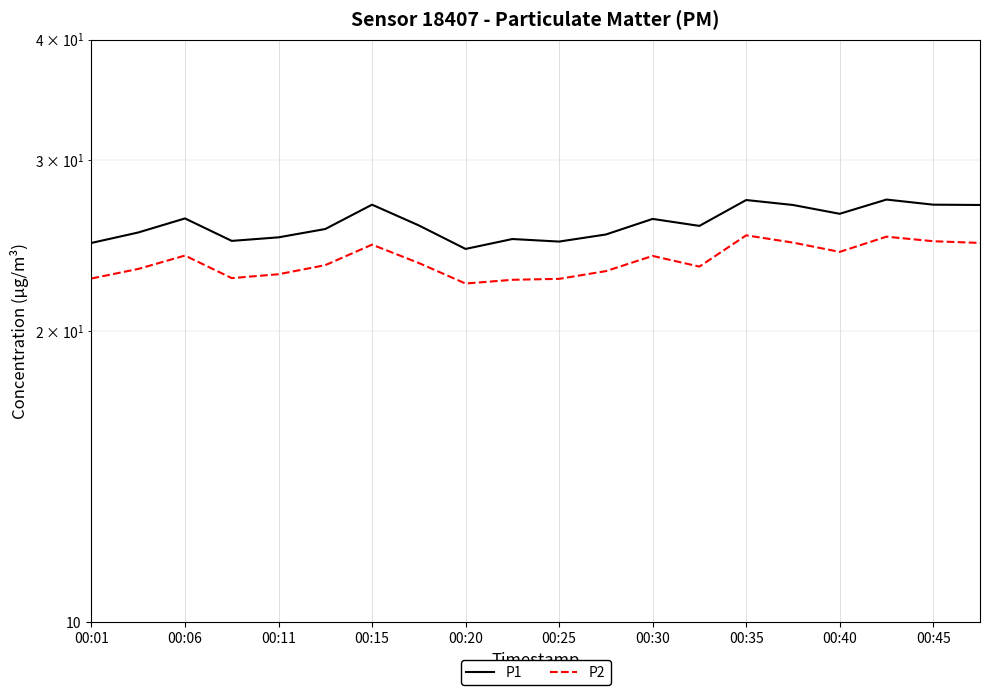

The value of P1 at 00:15 is 36.6. True or false?

False